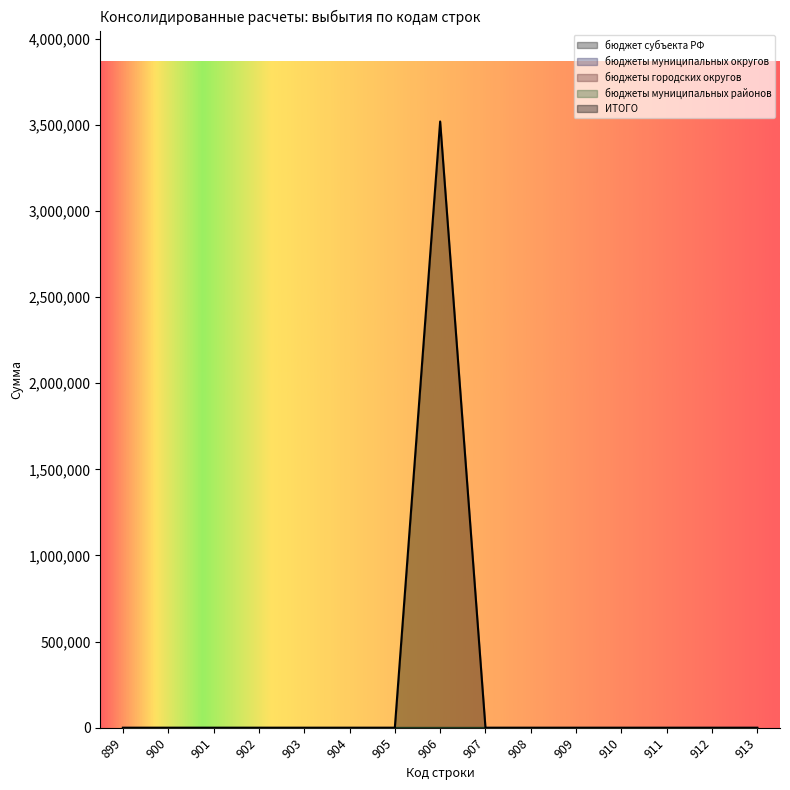

The ИТОГО series shows -2414917 at 911. True or false?

False